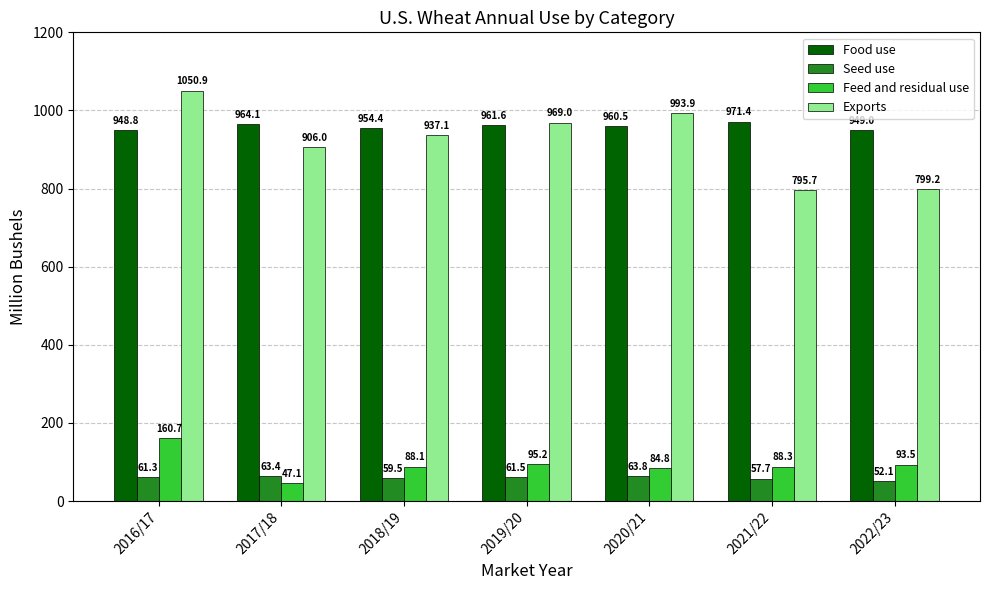

The value of Seed use at 2020/21 is 63.8. True or false?

True